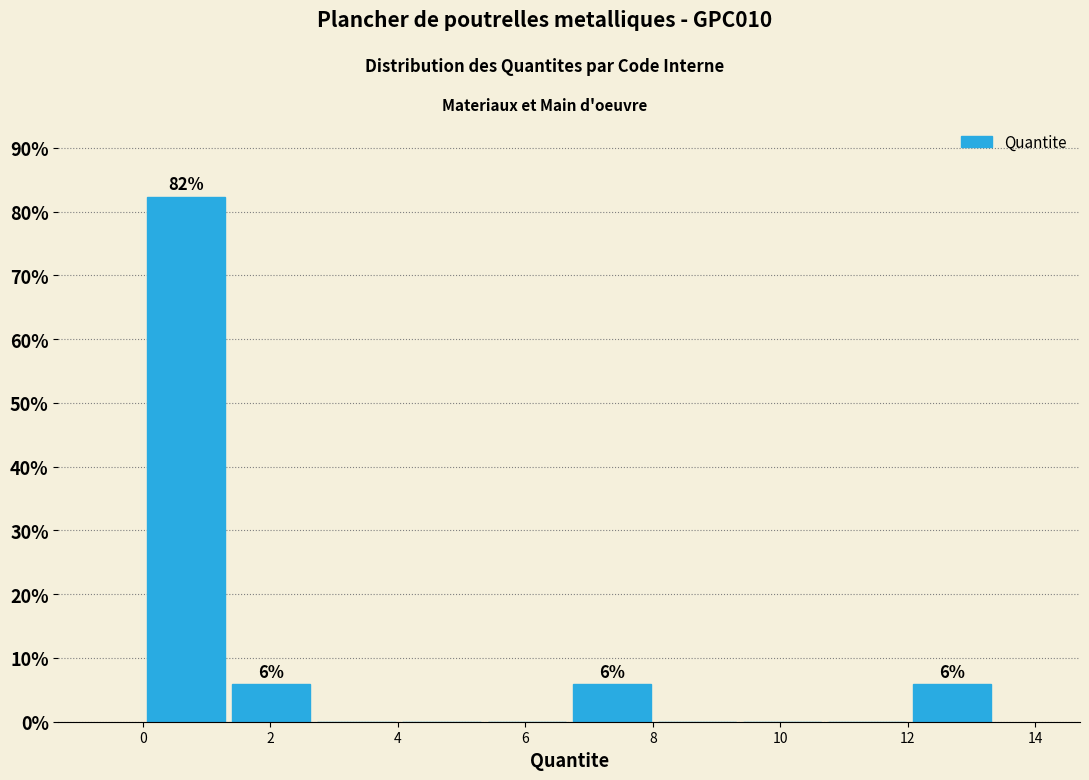

Which range on the x-axis has the tallest bar?

0.0 to 1.4